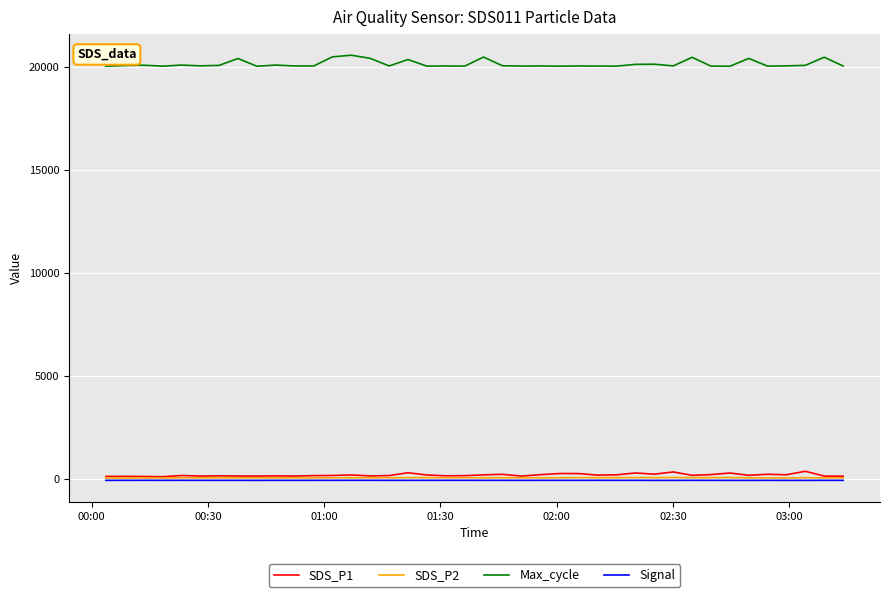

How many values in the SDS_P1 series exceed 173?

20